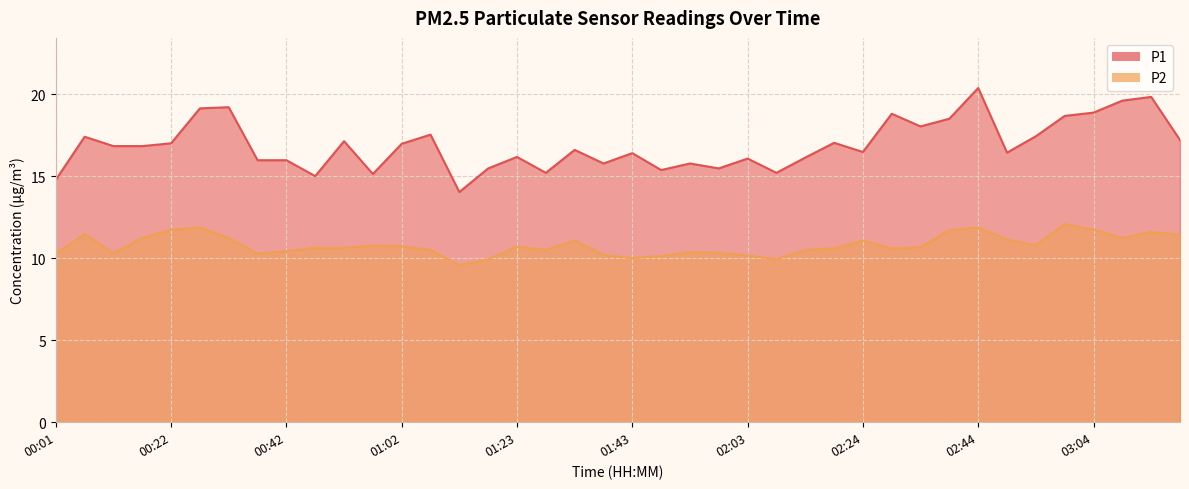

List the labels in order of P1 value, smallest first.

01:12, 00:01, 00:47, 00:57, 01:28, 02:08, 01:48, 01:17, 01:58, 01:38, 01:53, 00:37, 00:42, 02:03, 02:13, 01:23, 01:43, 02:49, 02:24, 01:33, 00:11, 00:17, 01:02, 00:22, 02:19, 00:52, 03:20, 00:06, 02:54, 01:07, 02:34, 02:39, 02:59, 02:29, 03:04, 00:27, 00:32, 03:09, 03:14, 02:44